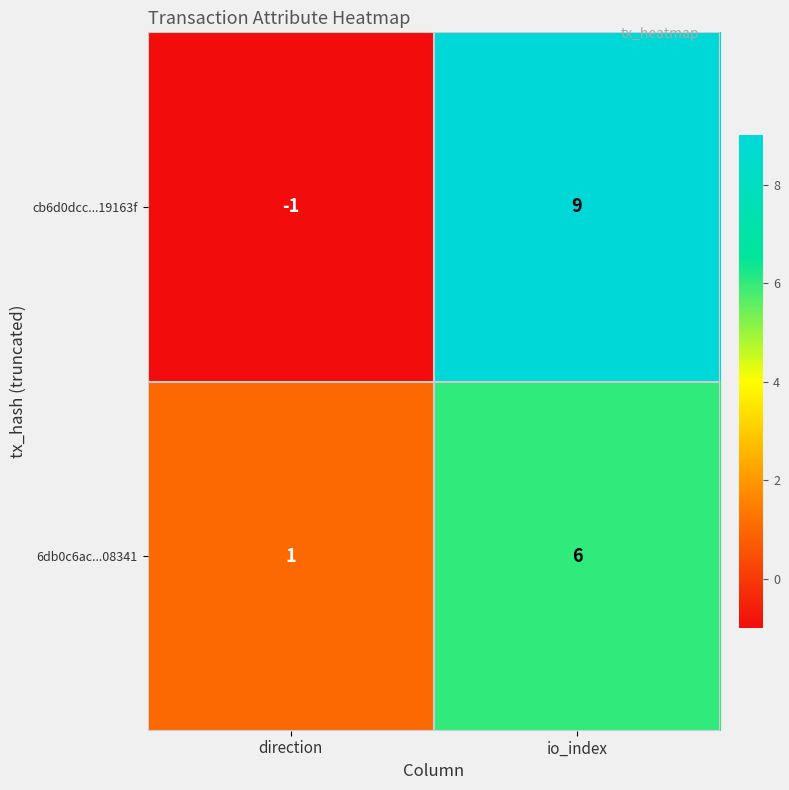

What is the total value across all series at io_index?

15